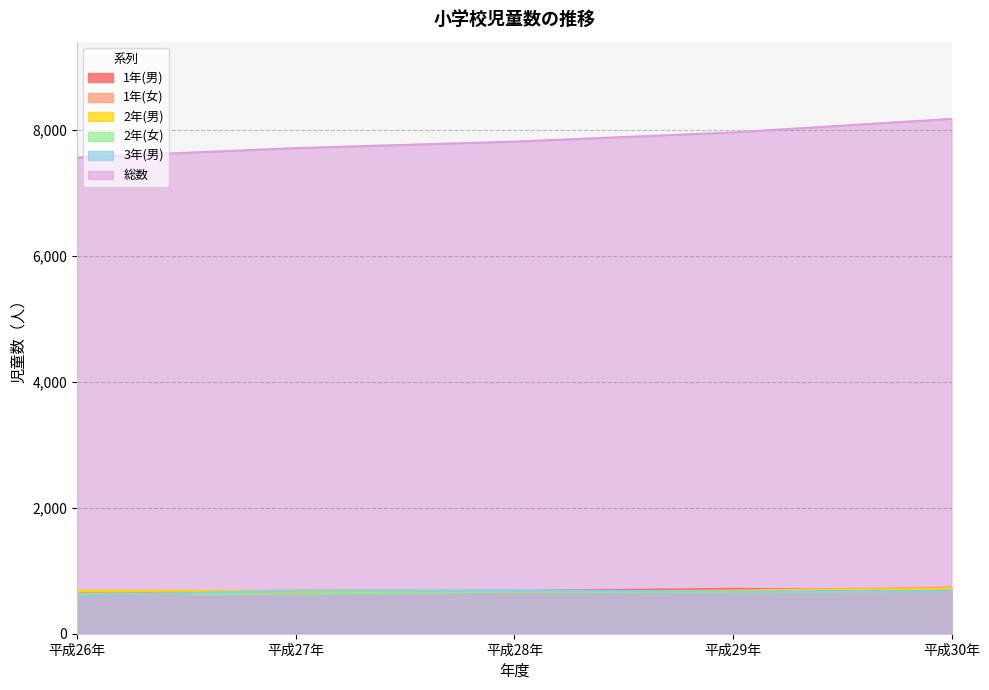

Does the chart display data point markers on the line(s)?

No